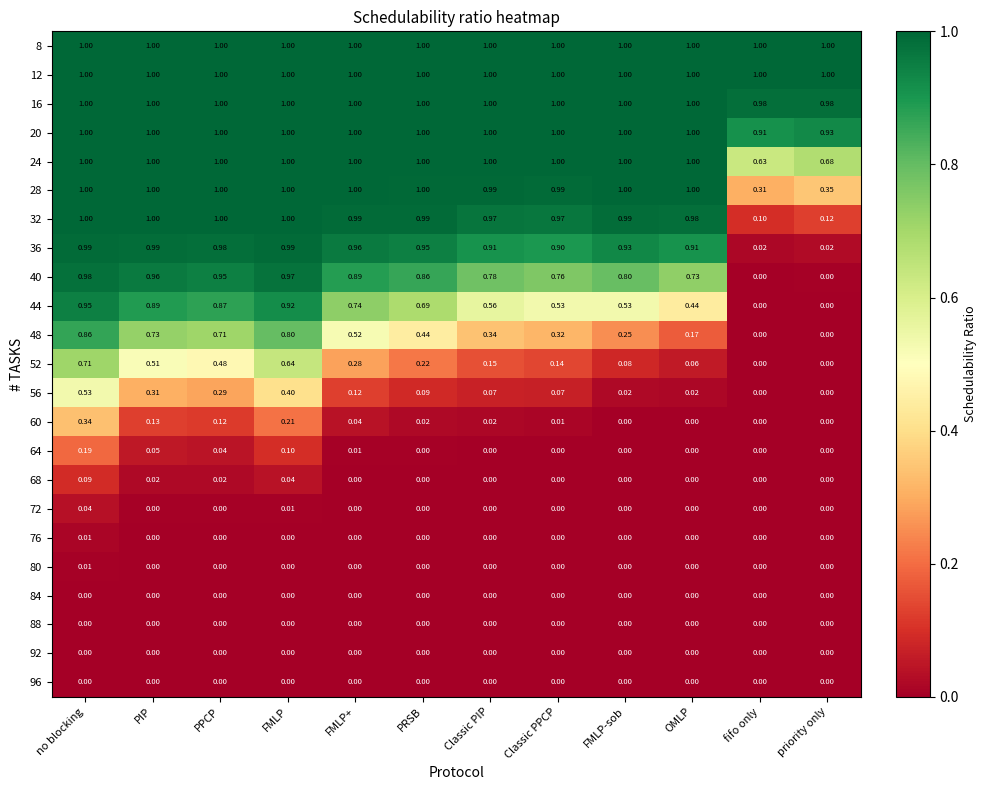

At which category is the sum across all series the highest?

no blocking